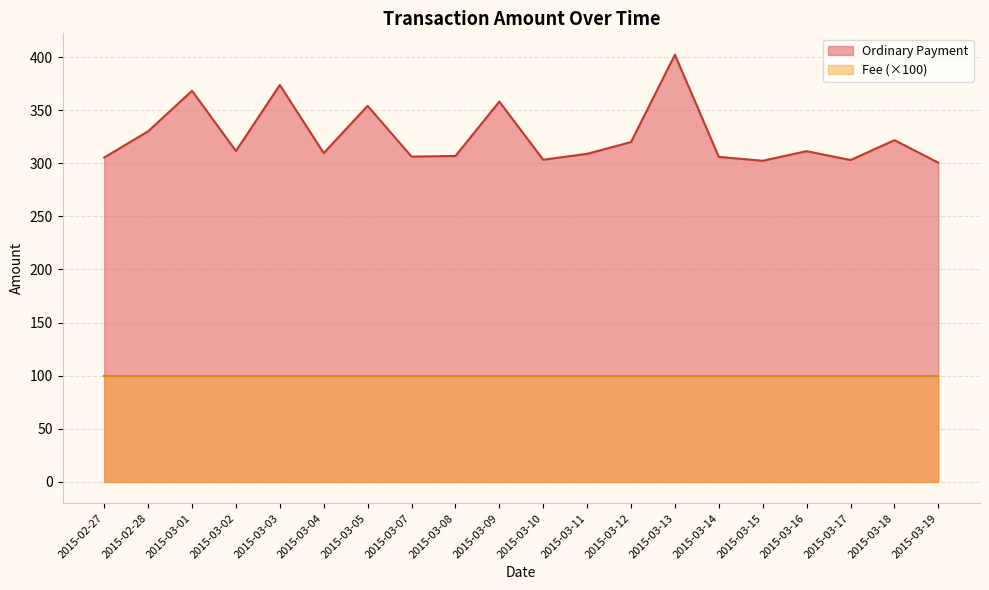

What position from the left is 2015-03-05?

7